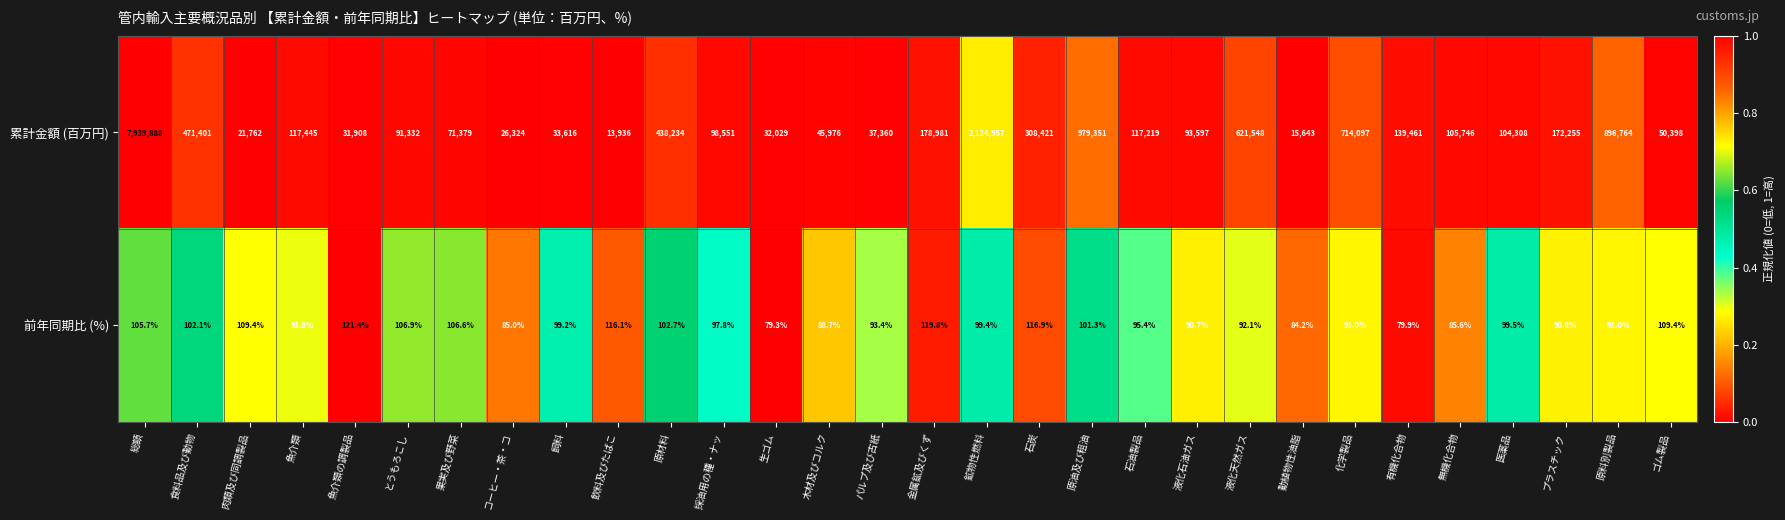

The 前年同期比 (%) series shows 85.6 at 無機化合物. True or false?

True